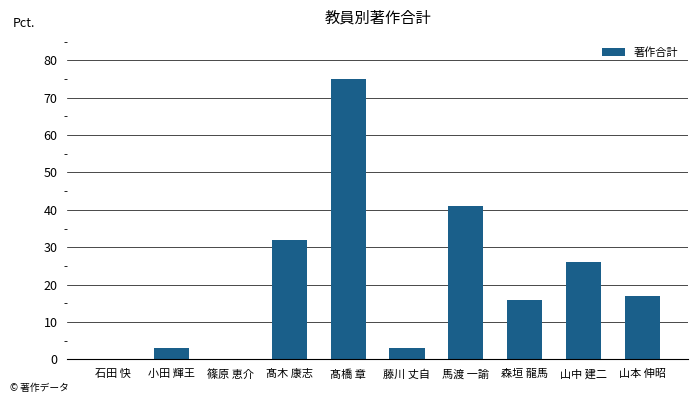

How many categories are shown in the chart?

10